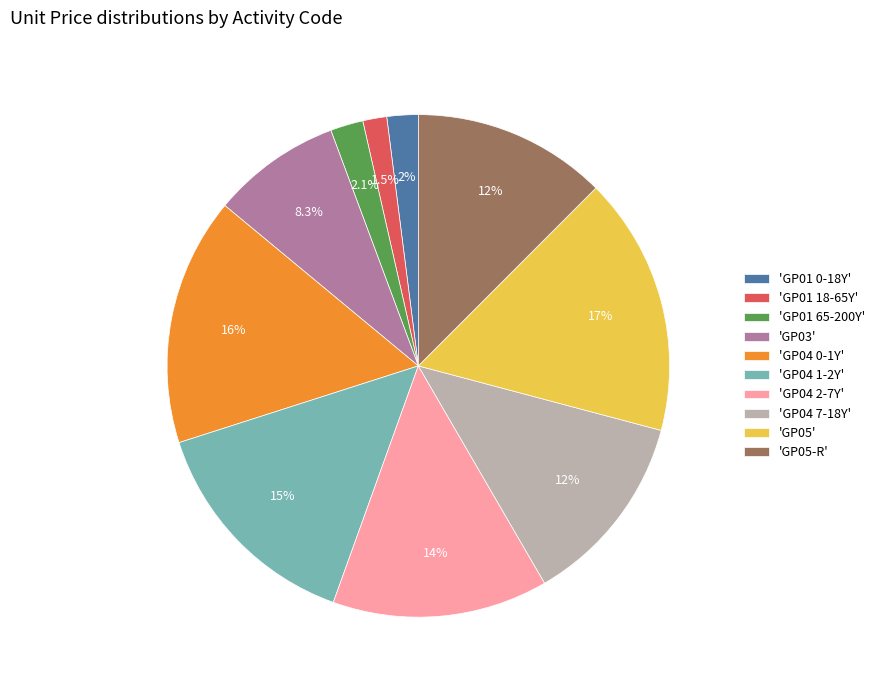

What is the largest slice in the pie chart?

'GP05'